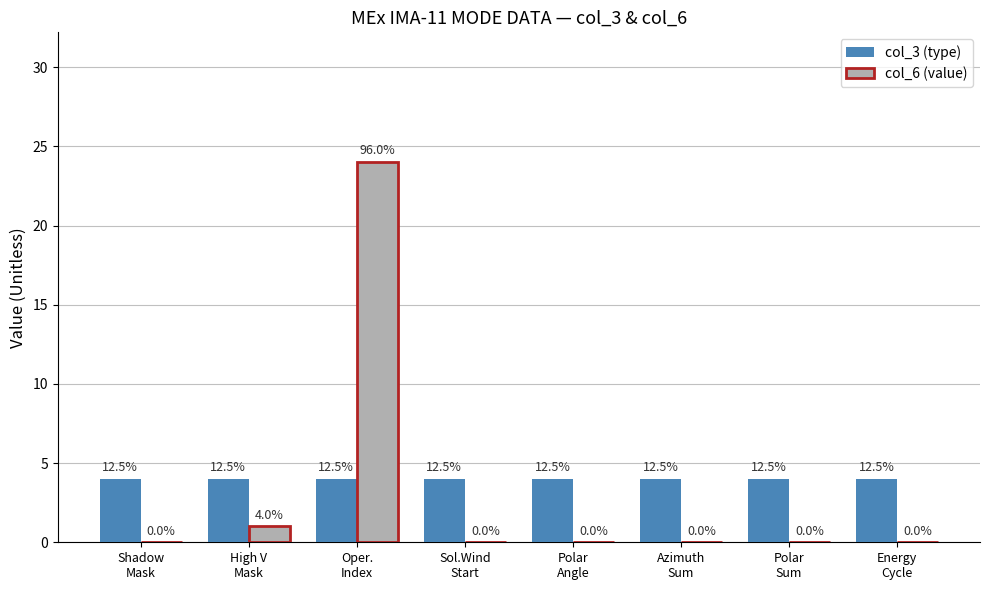

Are the bars horizontal?

No